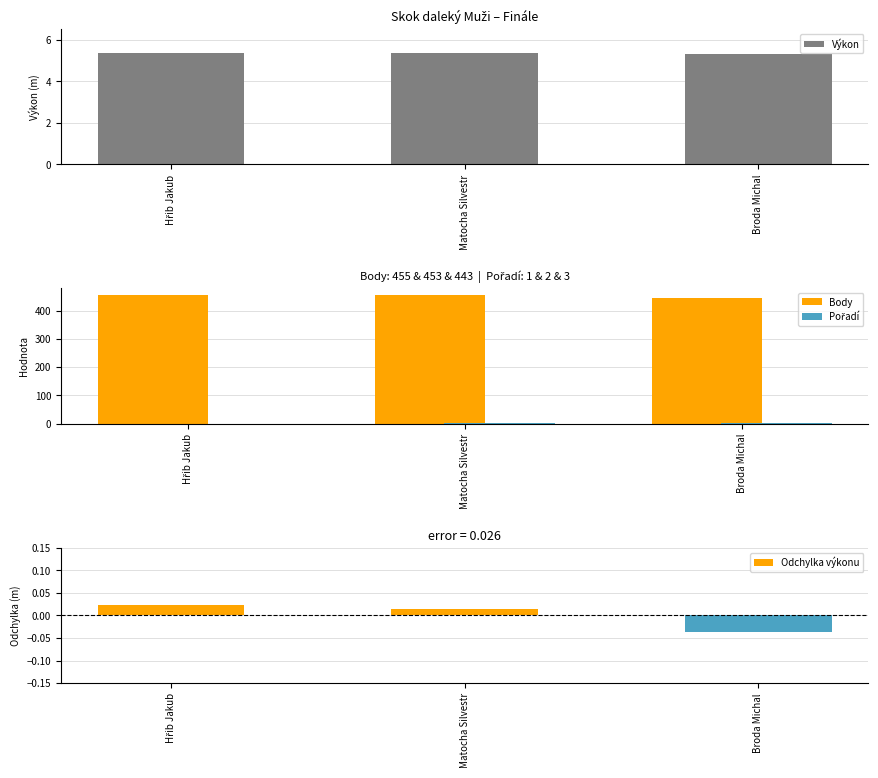

Count the Pořadí values in the range 1 to 3.

3